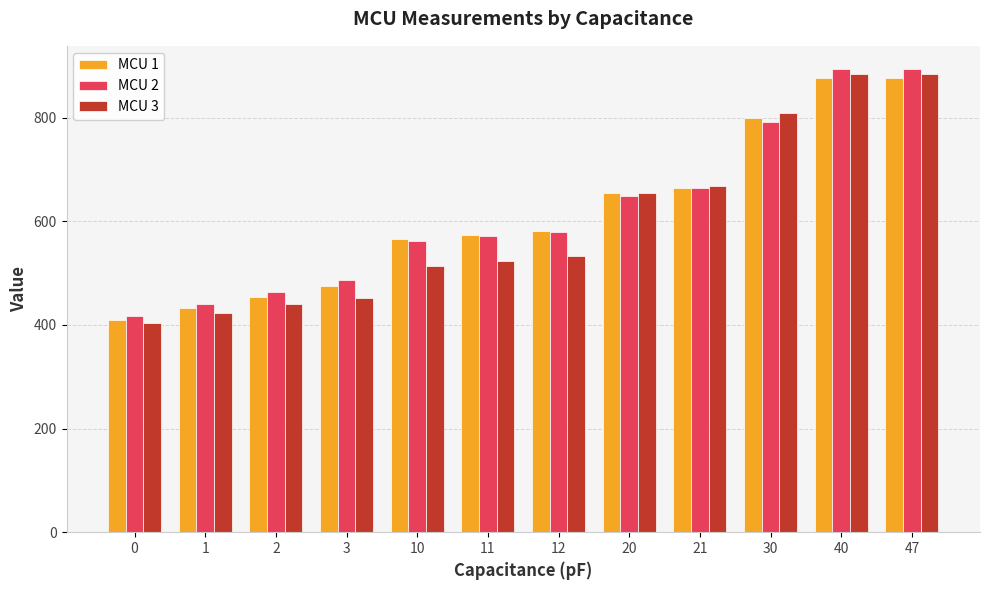

Where is MCU 1 nearest to the value 643?

20